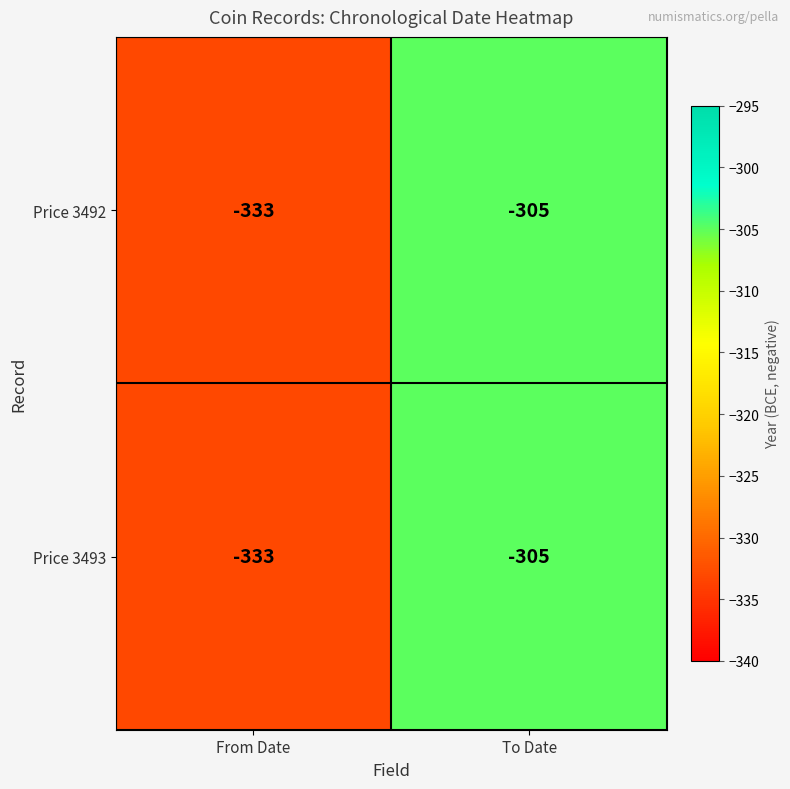

What is the minimum value shown in the chart?

-333